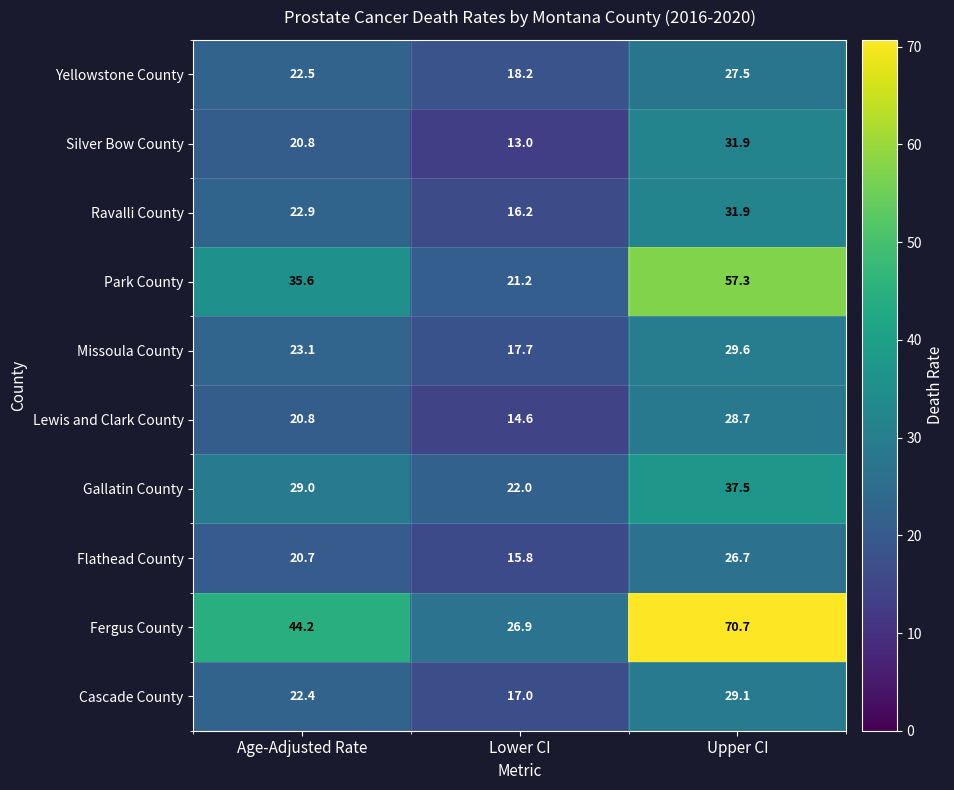

Which series changed the most between Lower CI and Upper CI?

Fergus County